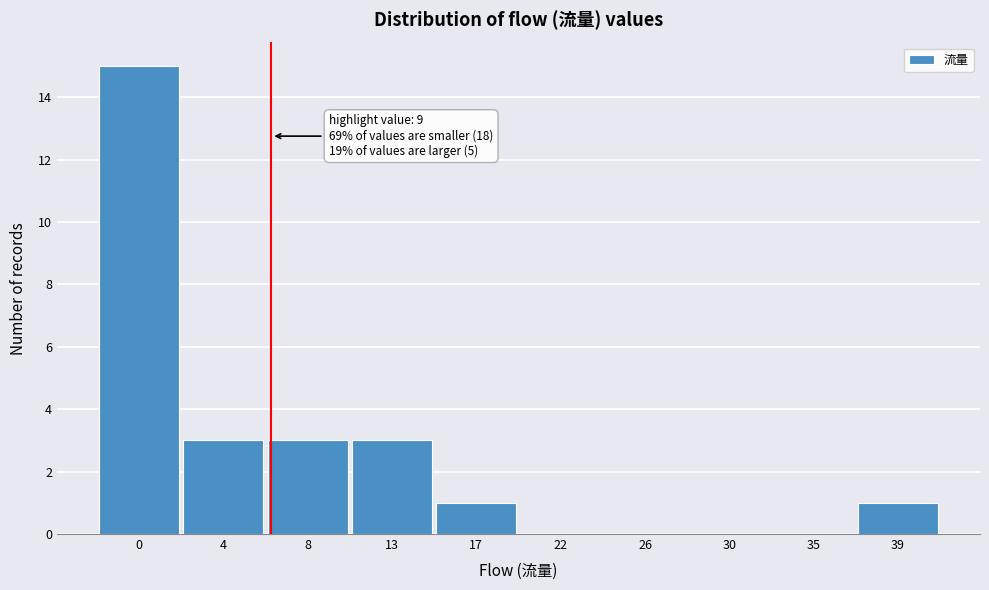

Reading left to right, transcribe all the data shown in this chart.

0=15	4=3	8=3	13=3	17=1	22=0	26=0	30=0	35=0	39=1